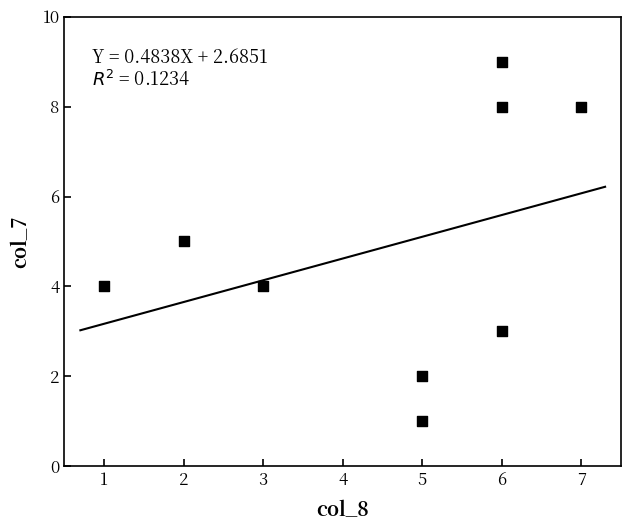

What is the average Y value?

5